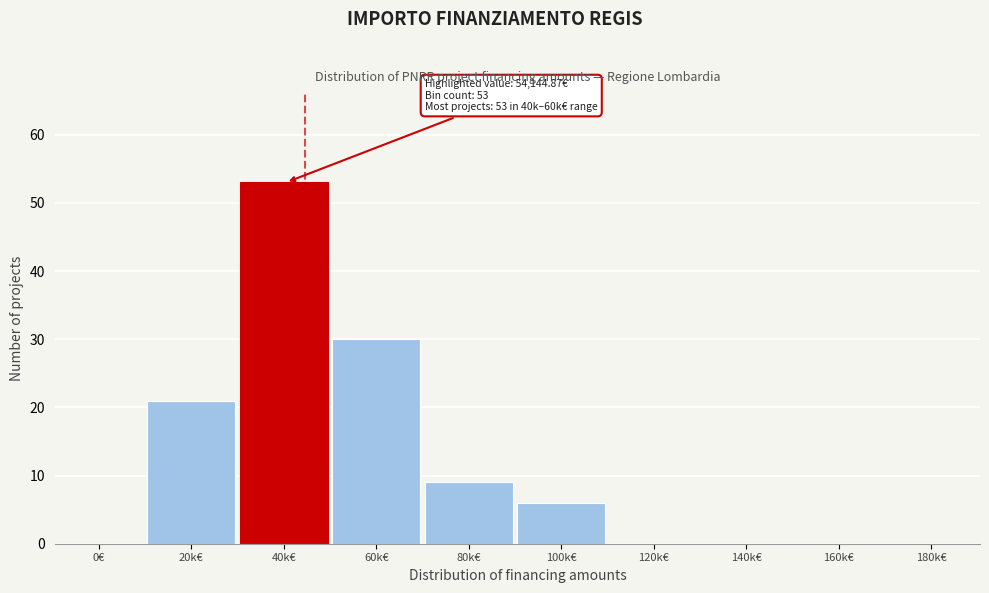

Reading left to right, list all the values displayed in this chart.

0€=0	20k€=21	40k€=53	60k€=30	80k€=9	100k€=6	120k€=0	140k€=0	160k€=0	180k€=0